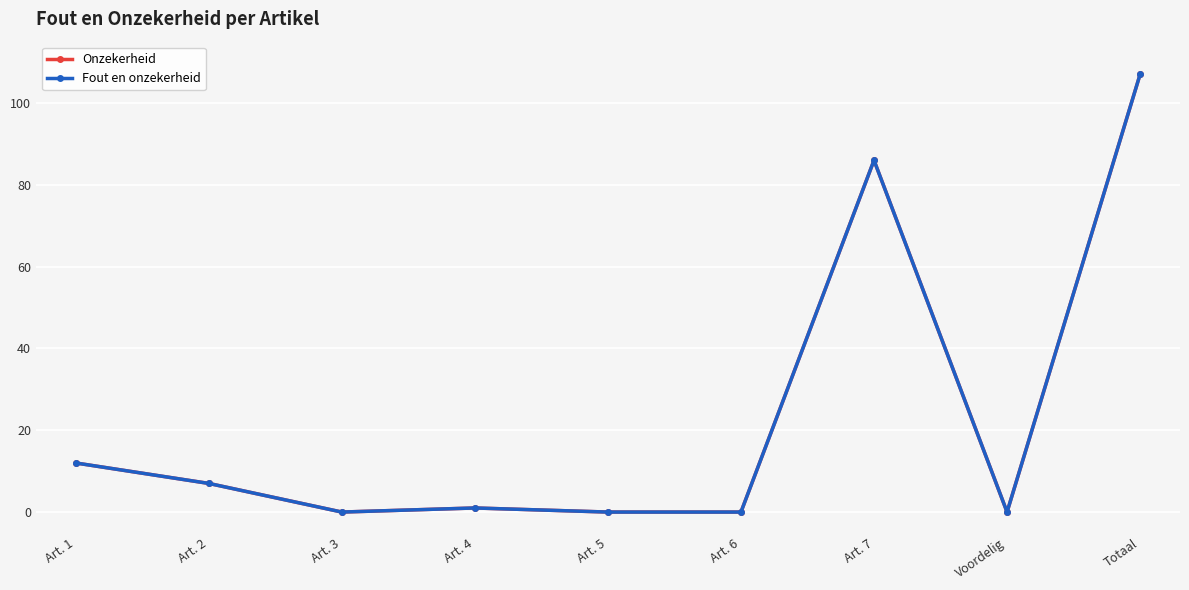

Does the chart have visible grid lines?

Yes